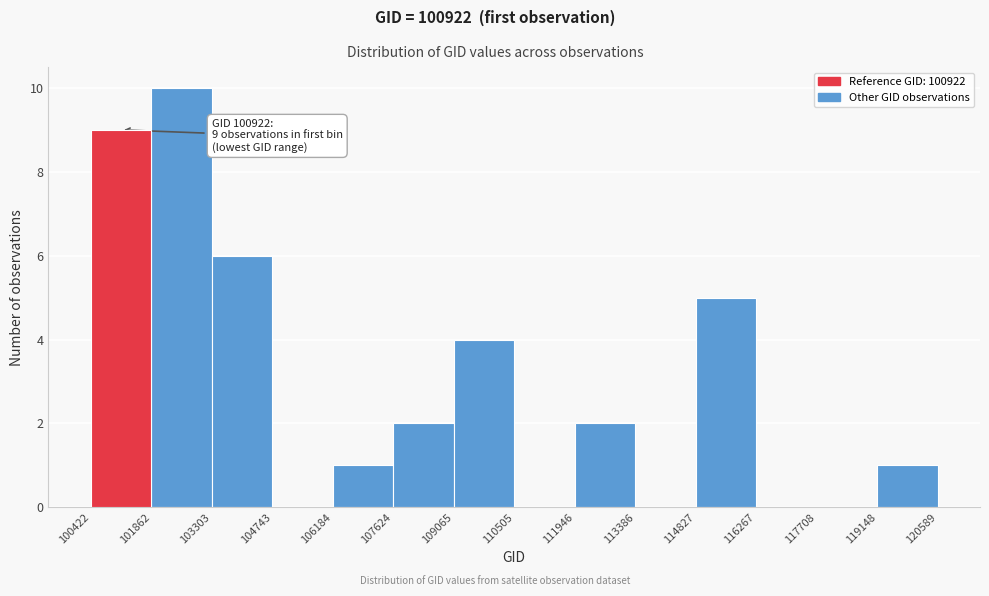

Which range on the x-axis has the tallest bar?

101862 to 103303